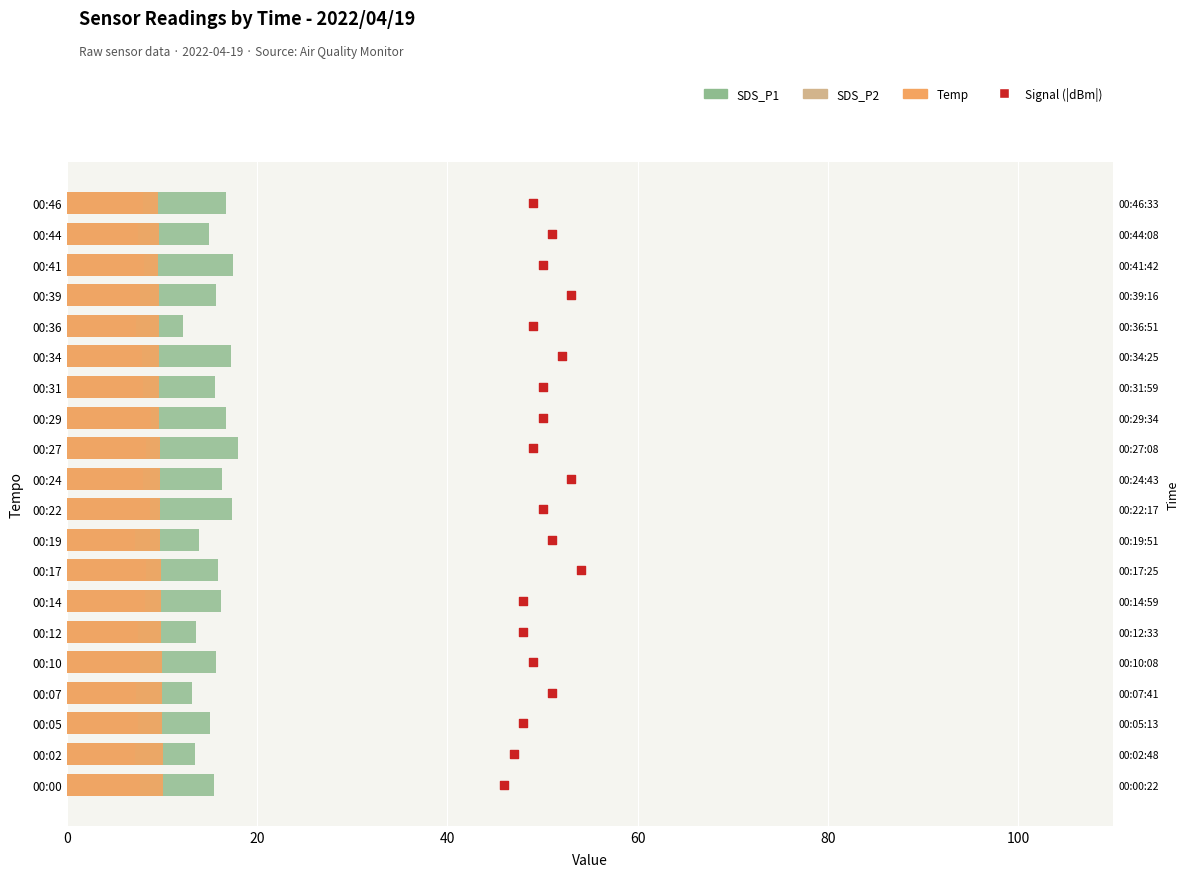

Which series has the widest spread of Y values?

Signal (|dBm|)